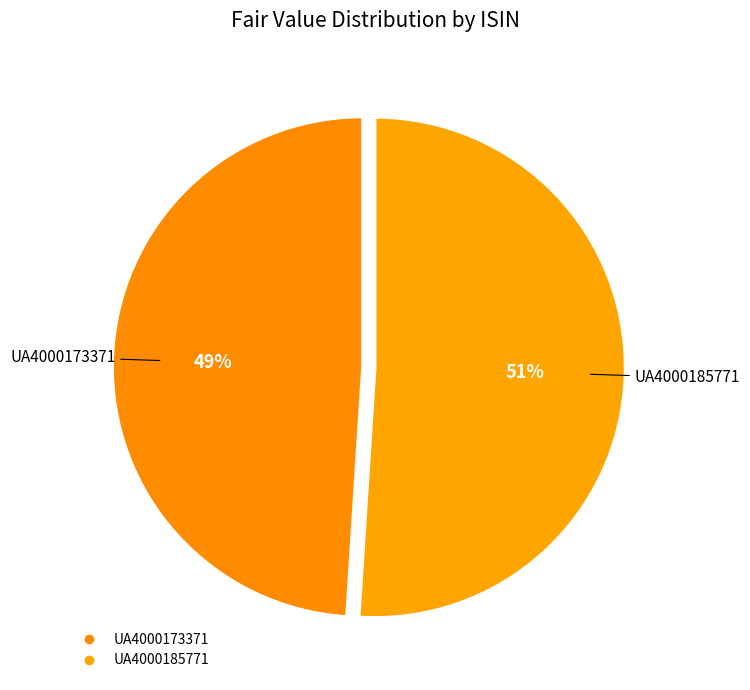

Count the number of slices in the pie.

2